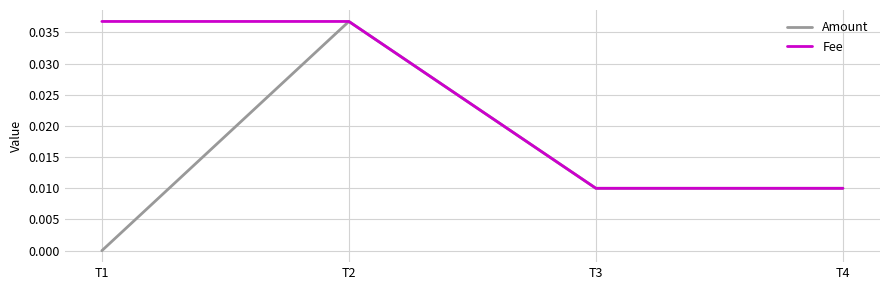

Which series has the largest range (max minus min)?

Amount